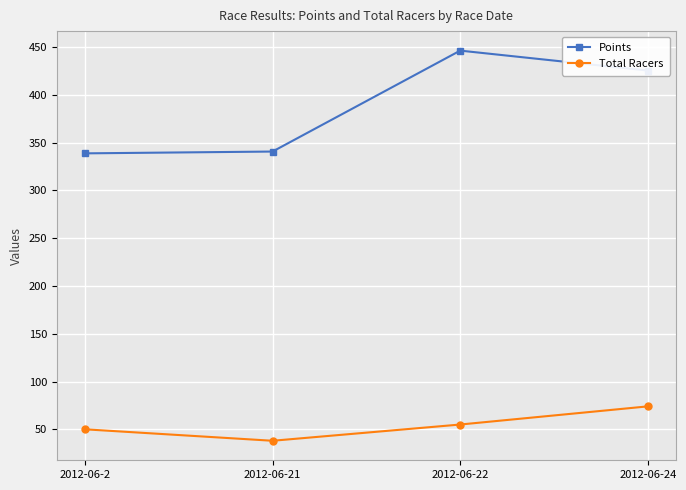

What is the difference between the second highest and second lowest values in the Points series?

84.8